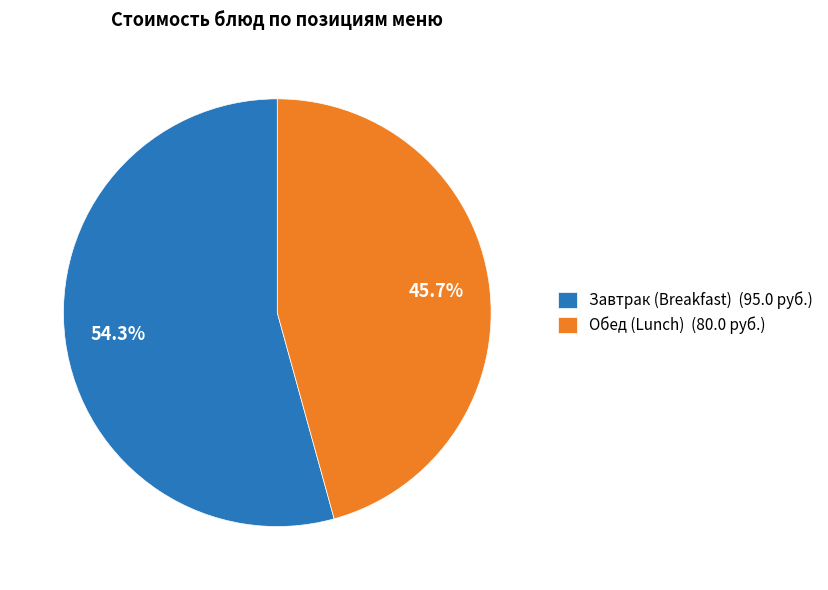

Which has a higher value, Завтрак (Breakfast) (95.0 руб.) or Обед (Lunch) (80.0 руб.)?

Завтрак (Breakfast) (95.0 руб.)